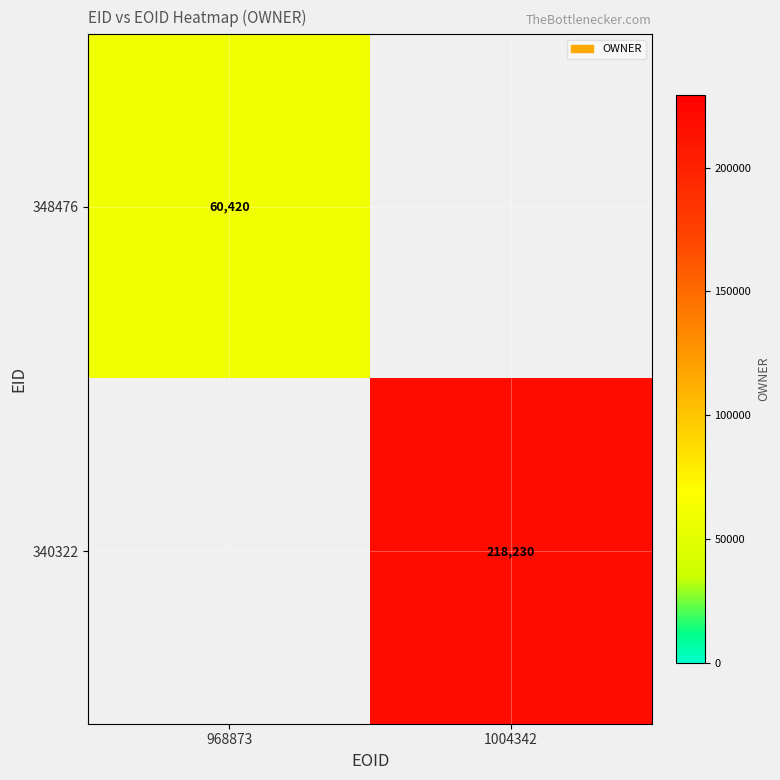

True or false: 340322 has a value of 93436.5 at 1004342.

False